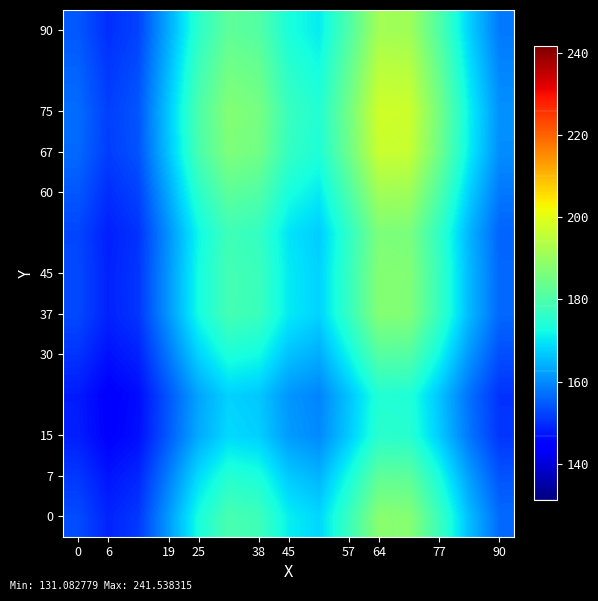

Which category has the lowest value across all series?

6